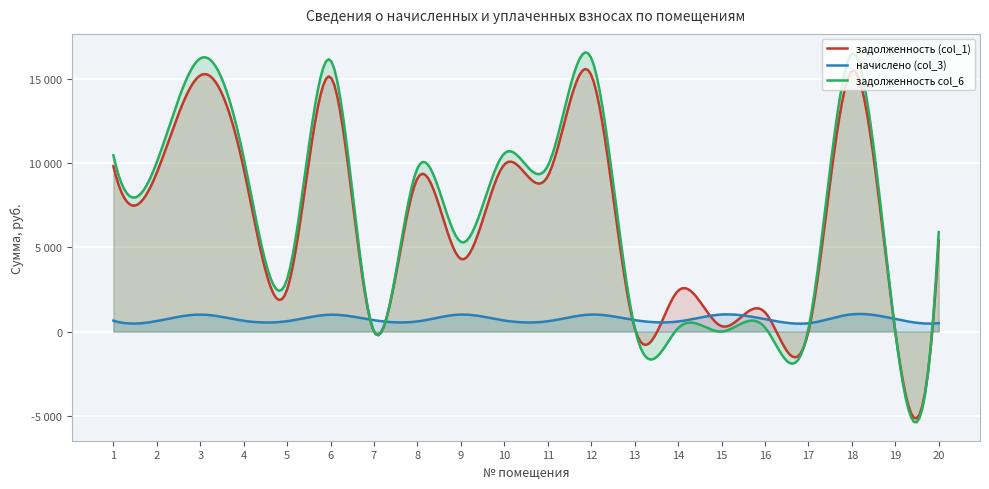

What is the value of the задолженность col_6 point at the 10th from the left?

10569.1